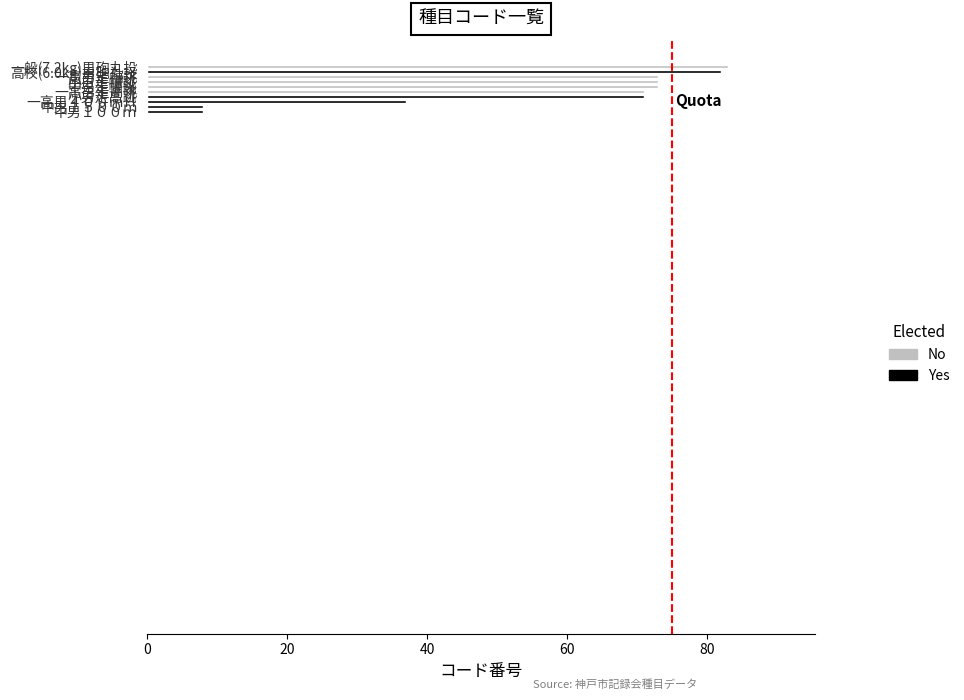

Does the chart contain stacked bars?

No